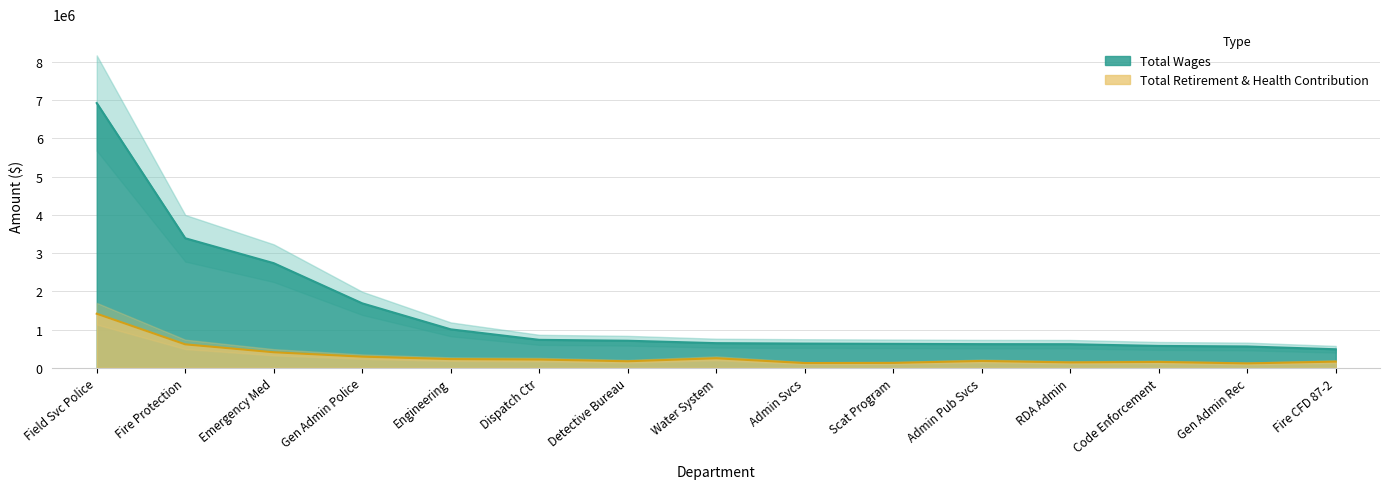

What is the label of the 2nd point from the left?

Fire Protection